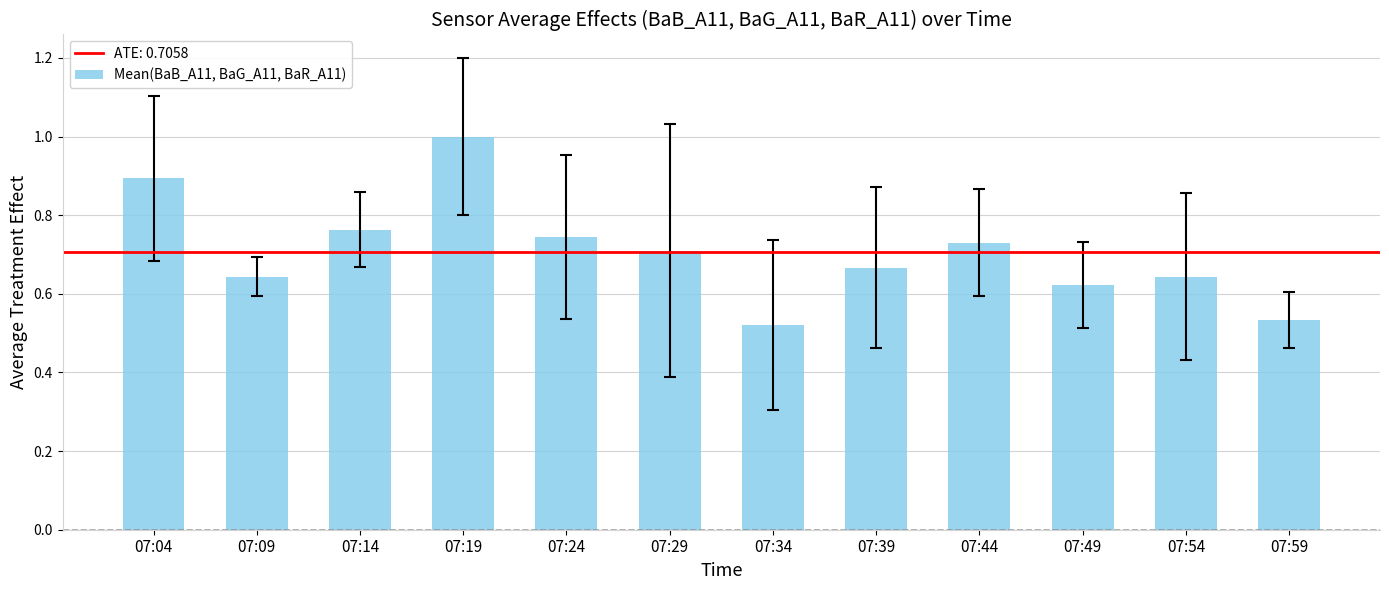

Which category has the highest value across all series?

07:19